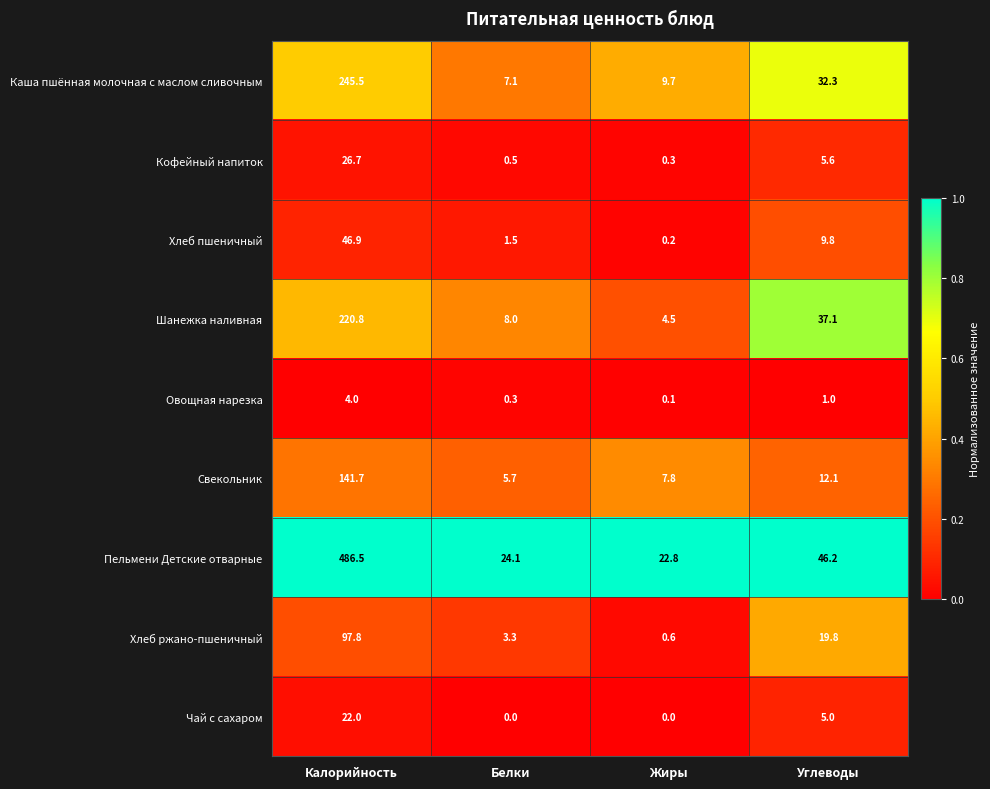

Where is Свекольник nearest to the value 73?

Углеводы